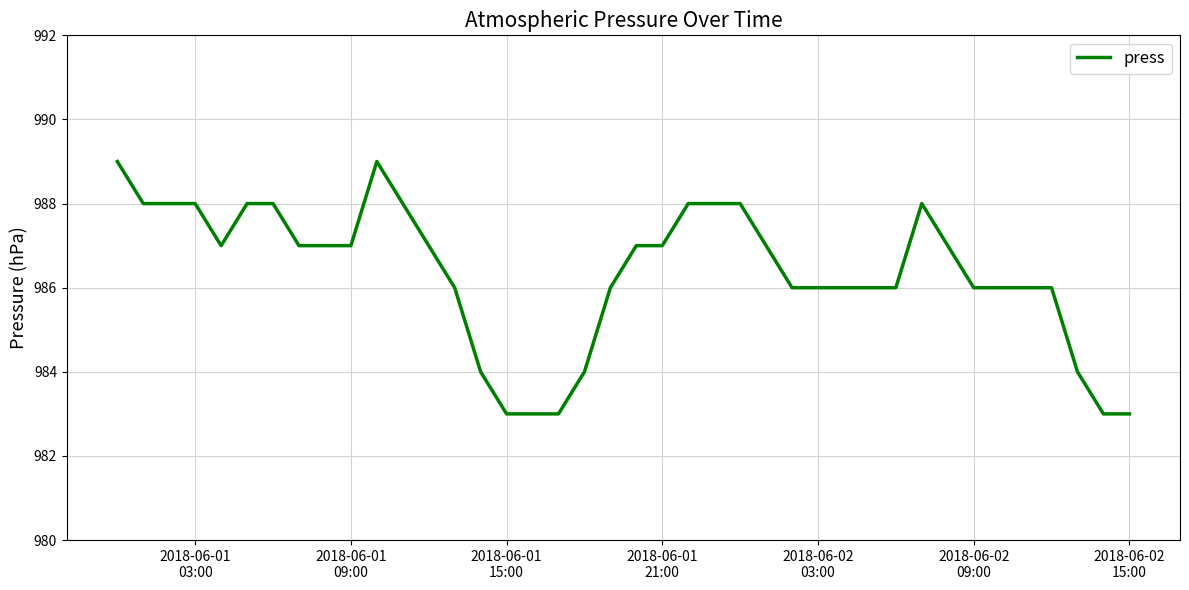

What is the difference between the maximum and minimum values?

6